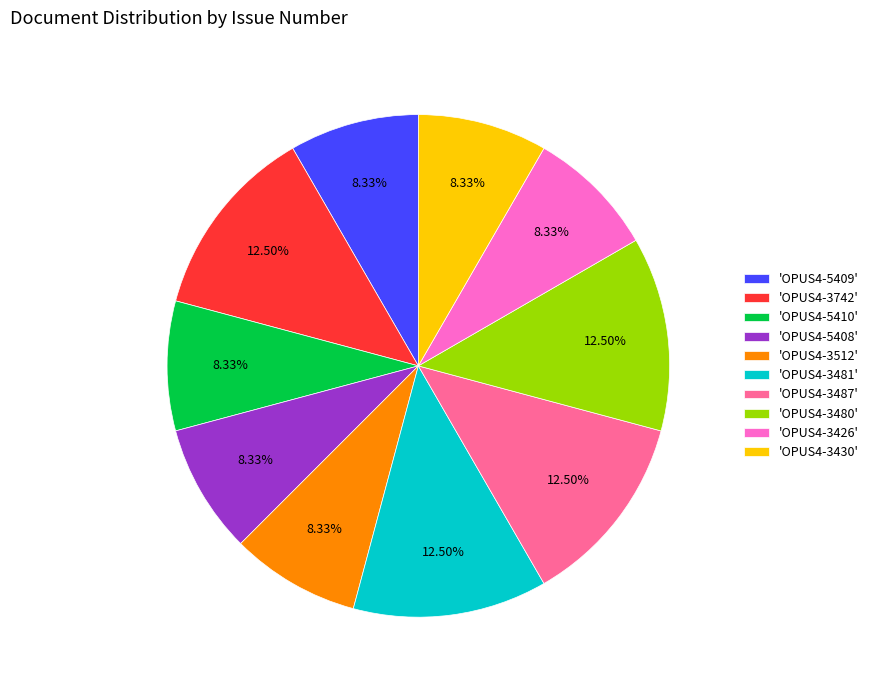

Is there a majority slice in this chart?

No